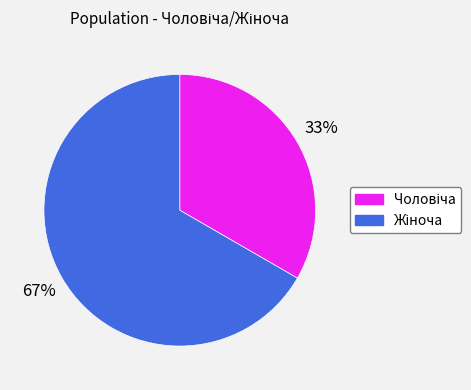

Is there any slice that represents more than half of the pie?

Yes